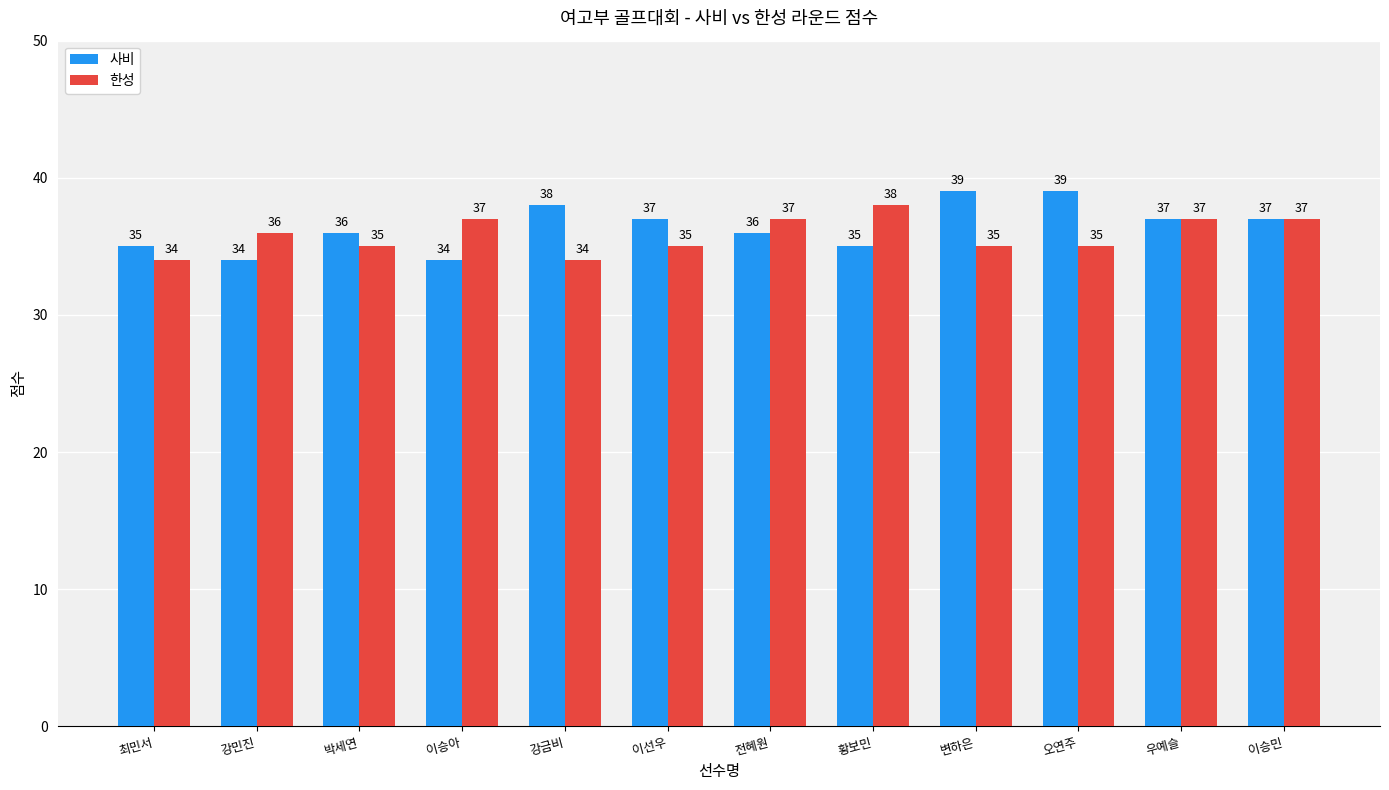

What is the sum of all 사비 values?

437